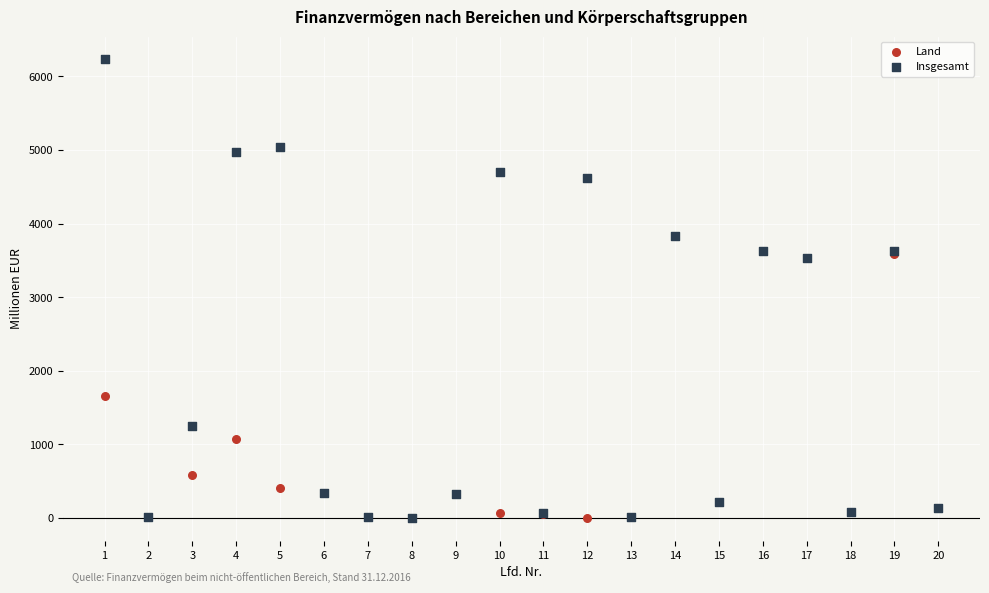

In the Land series, what Y value is closest to 1919?

1663.8